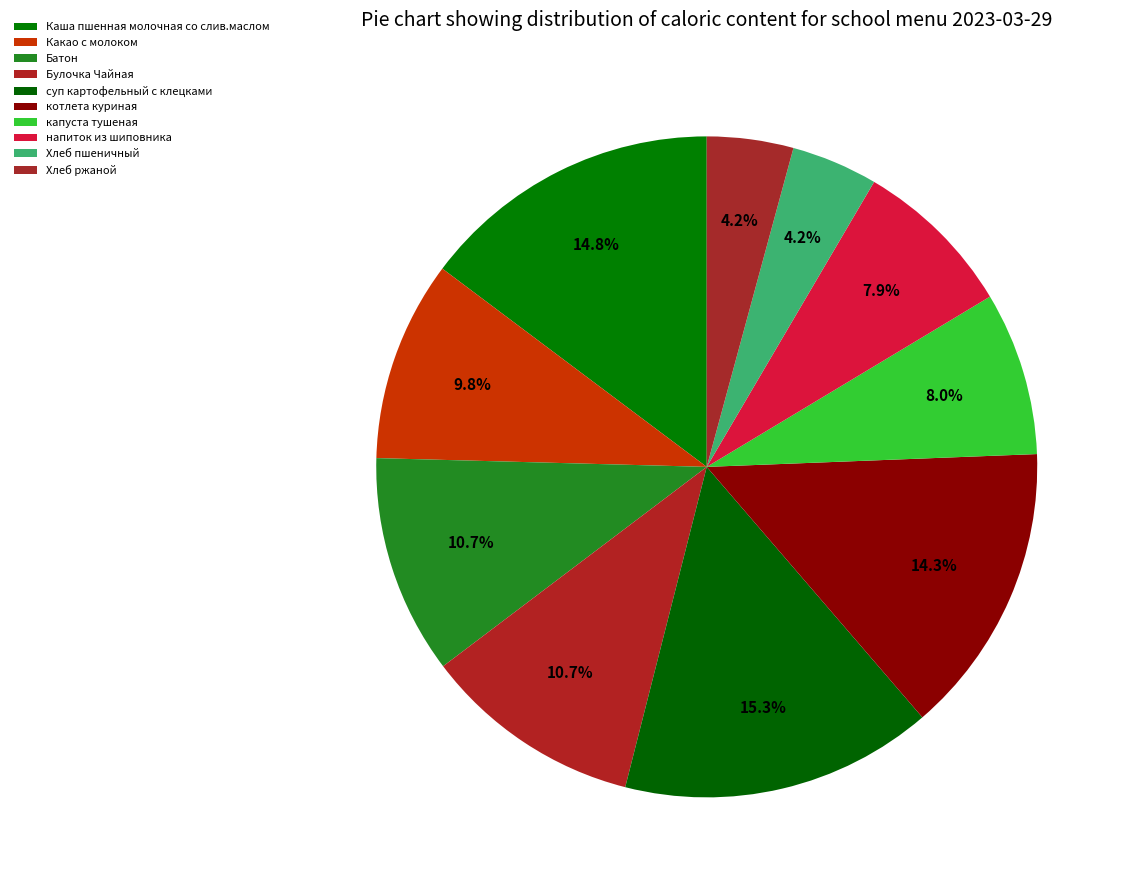

What is the smallest slice in the pie chart?

Хлеб пшеничный